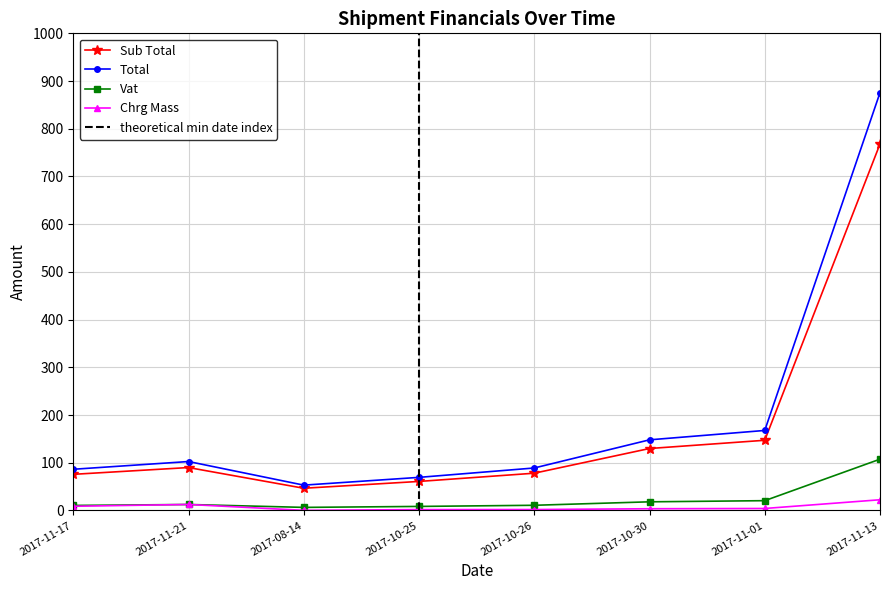

Count the number of categories in the chart.

8